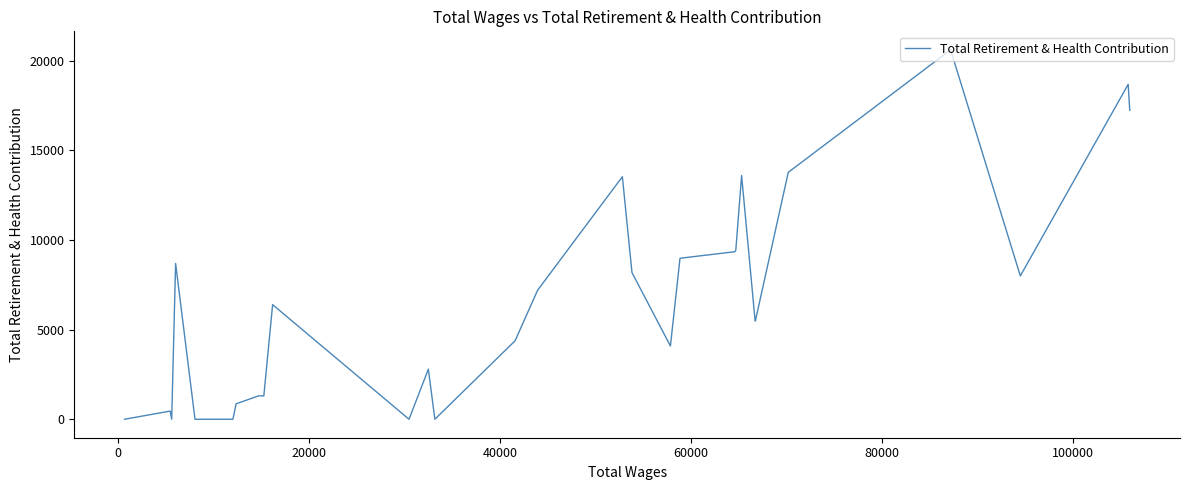

How many points are higher than both their immediate neighbors (excluding endpoints)?

9